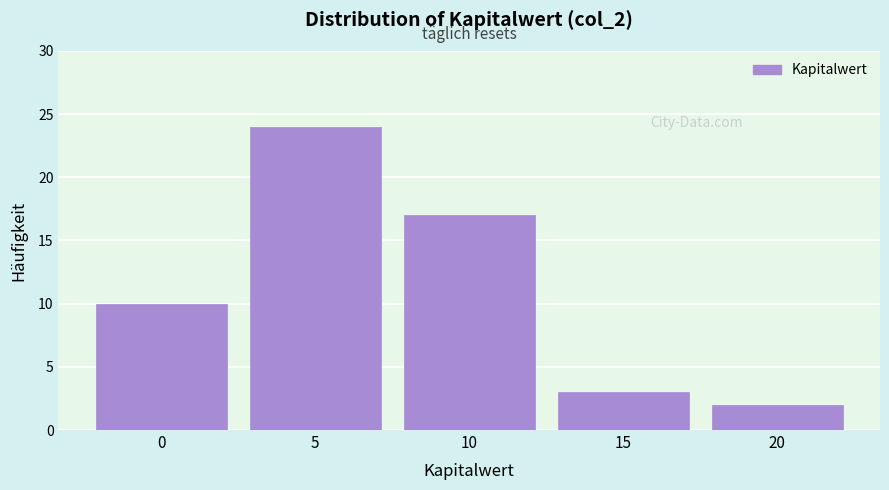

Reading left to right, transcribe all the data shown in this chart.

0=10	5=24	10=17	15=3	20=2